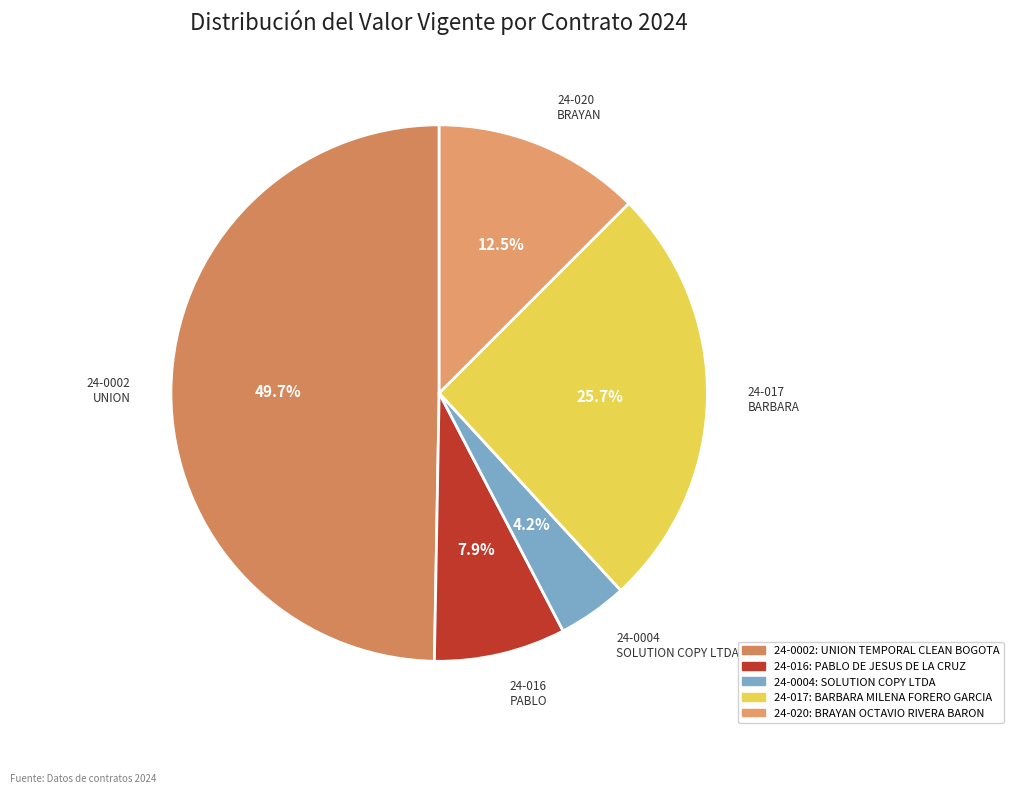

Which has a higher value, 24-016 or 24-020?

24-020